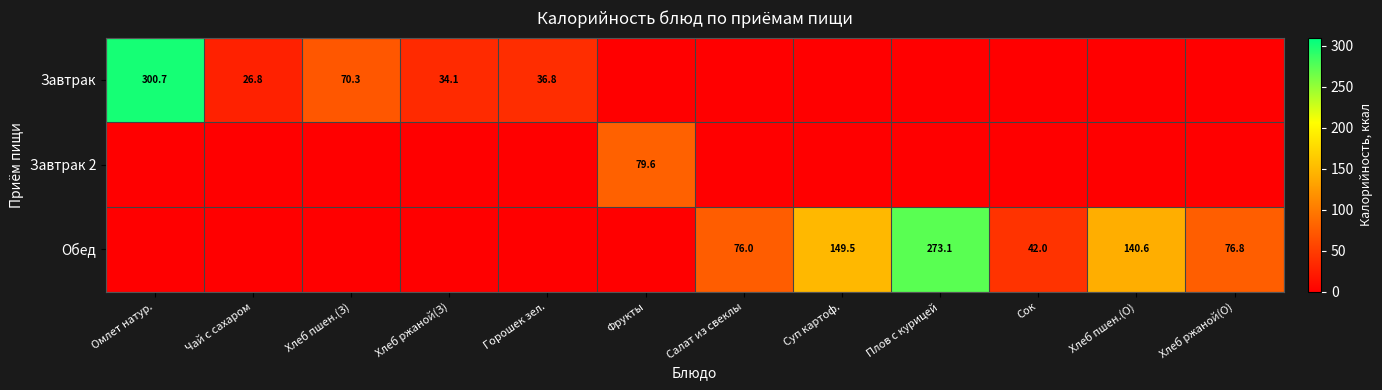

Is it true that Завтрак 2 equals 79.6 at Фрукты?

True